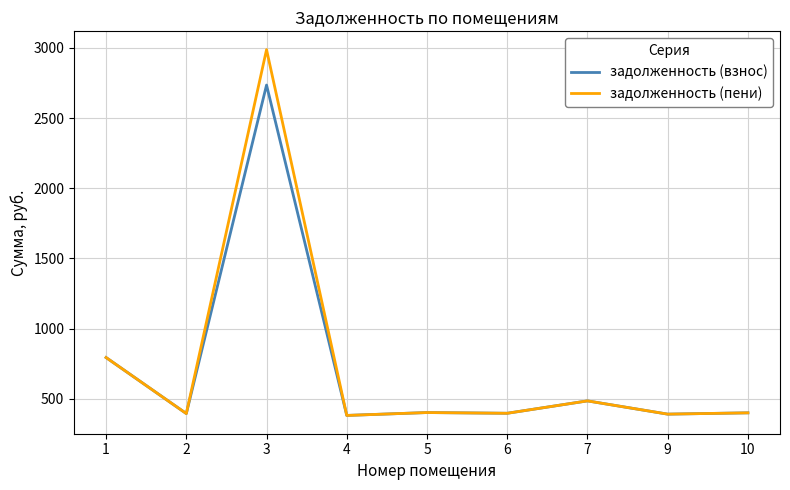

What is the minimum value shown in the chart?

381.7